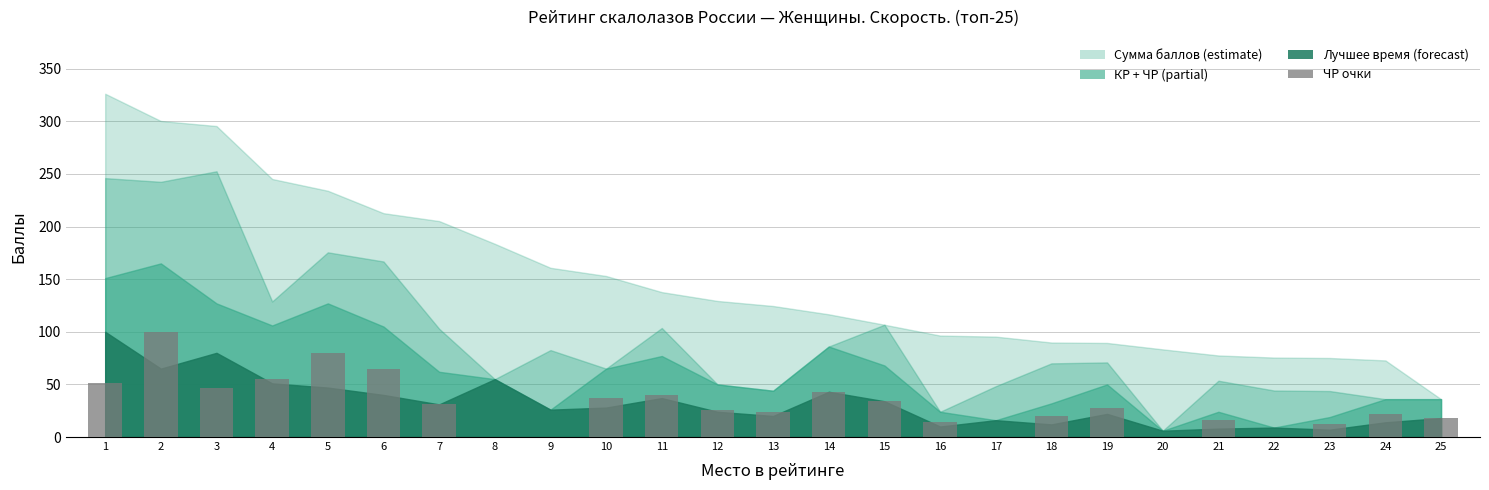

Reading right to left, transcribe all the data shown in this chart.

18	22	12	0	16	0	28	20	0	14	34	43	24	26	40	37	0	0	31	65	80	55	47	100	51